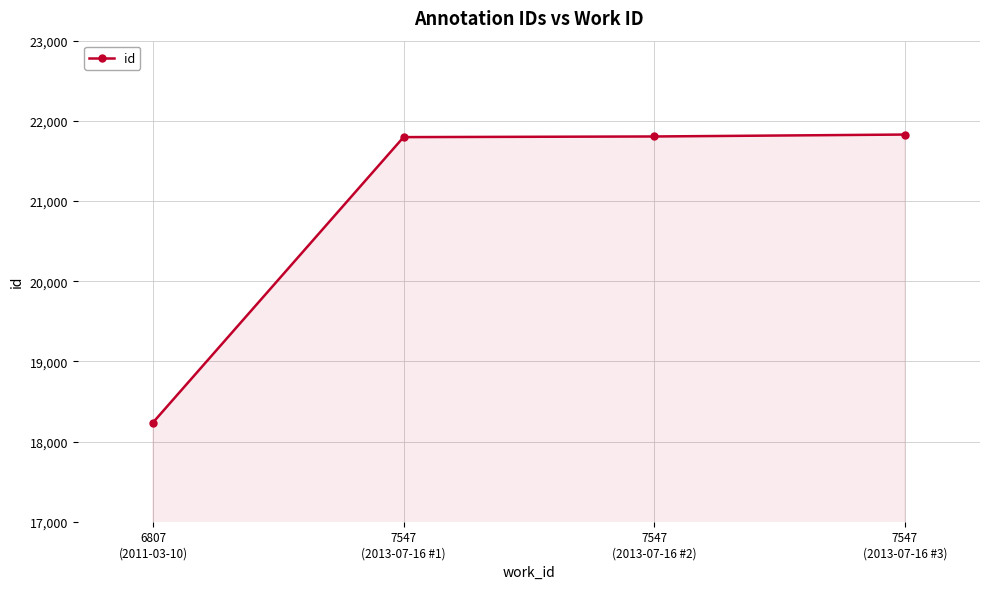

What position from the right is 7547
(2013-07-16 #1)?

3